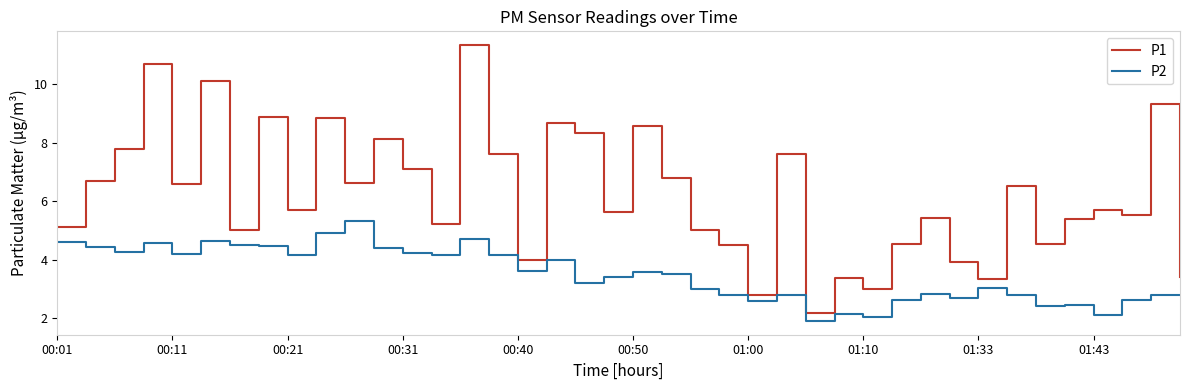

Rank the series by their maximum value, from lowest to highest.

P2, P1